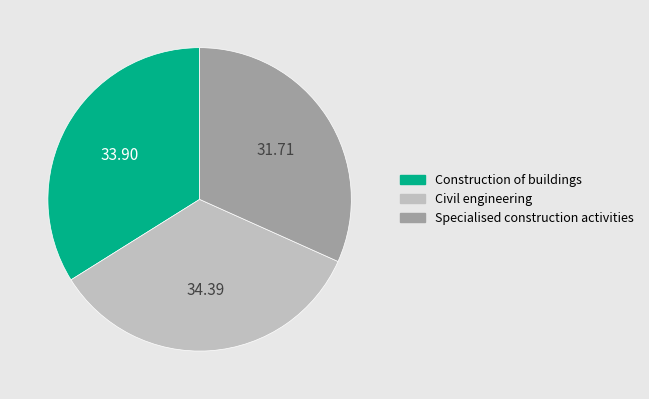

Is it true that Construction of buildings is 34% of the pie?

True